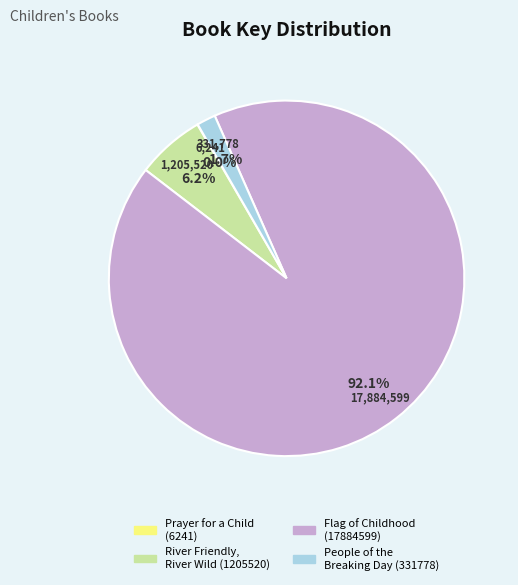

Combined, what portion of the pie is River Friendly, River Wild (1205520) and Flag of Childhood (17884599)?

98.3%